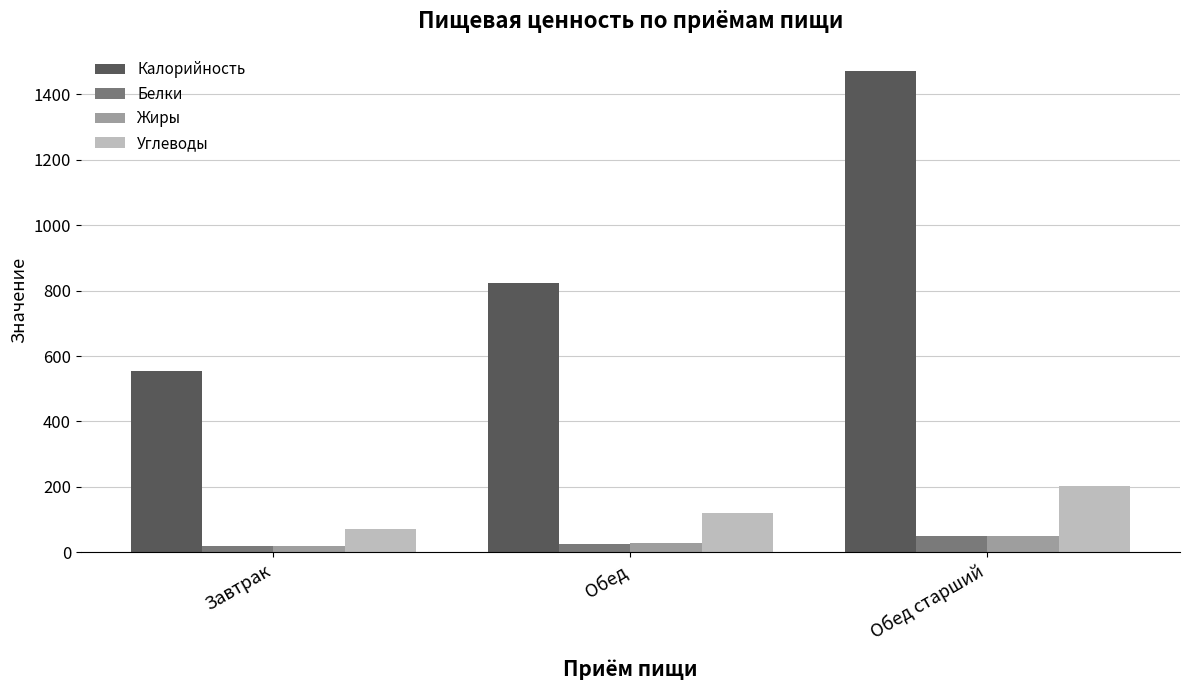

Which series has the largest total across all categories?

Калорийность